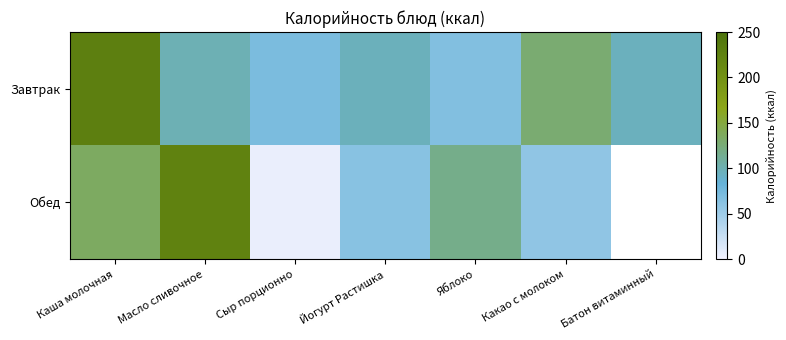

At which category is the sum across all series the highest?

Каша молочная